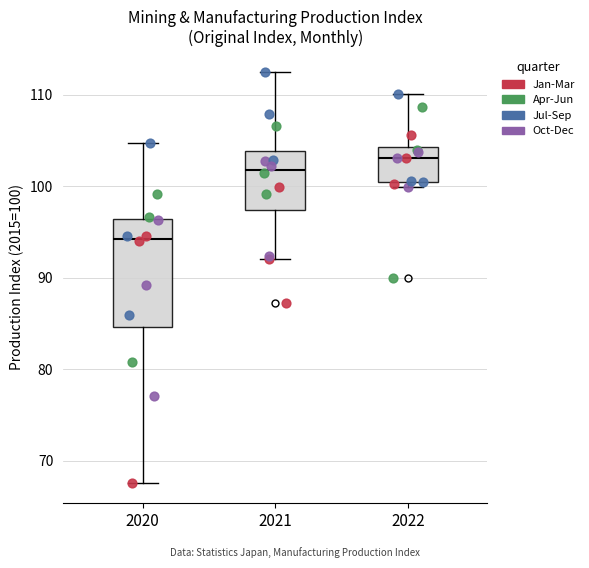

Which box's median line is the lowest?

2020